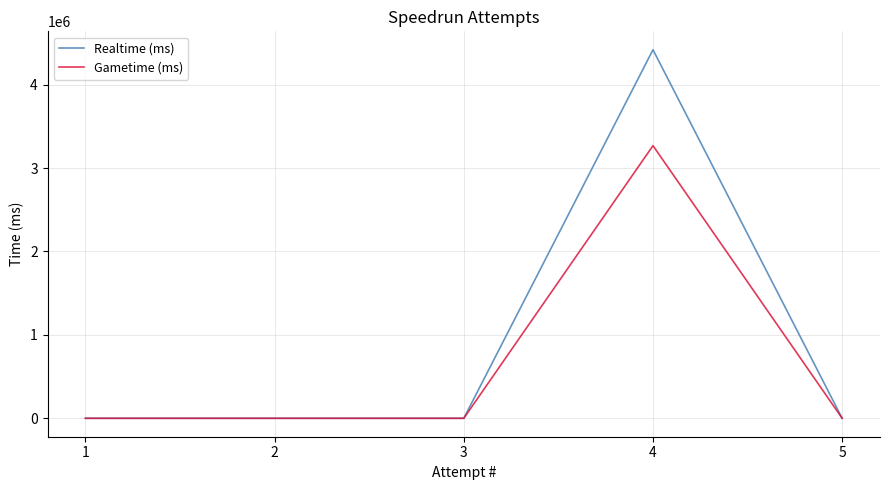

Is the value of Gametime (ms) at 1 greater than the value of Realtime (ms) at 3?

No